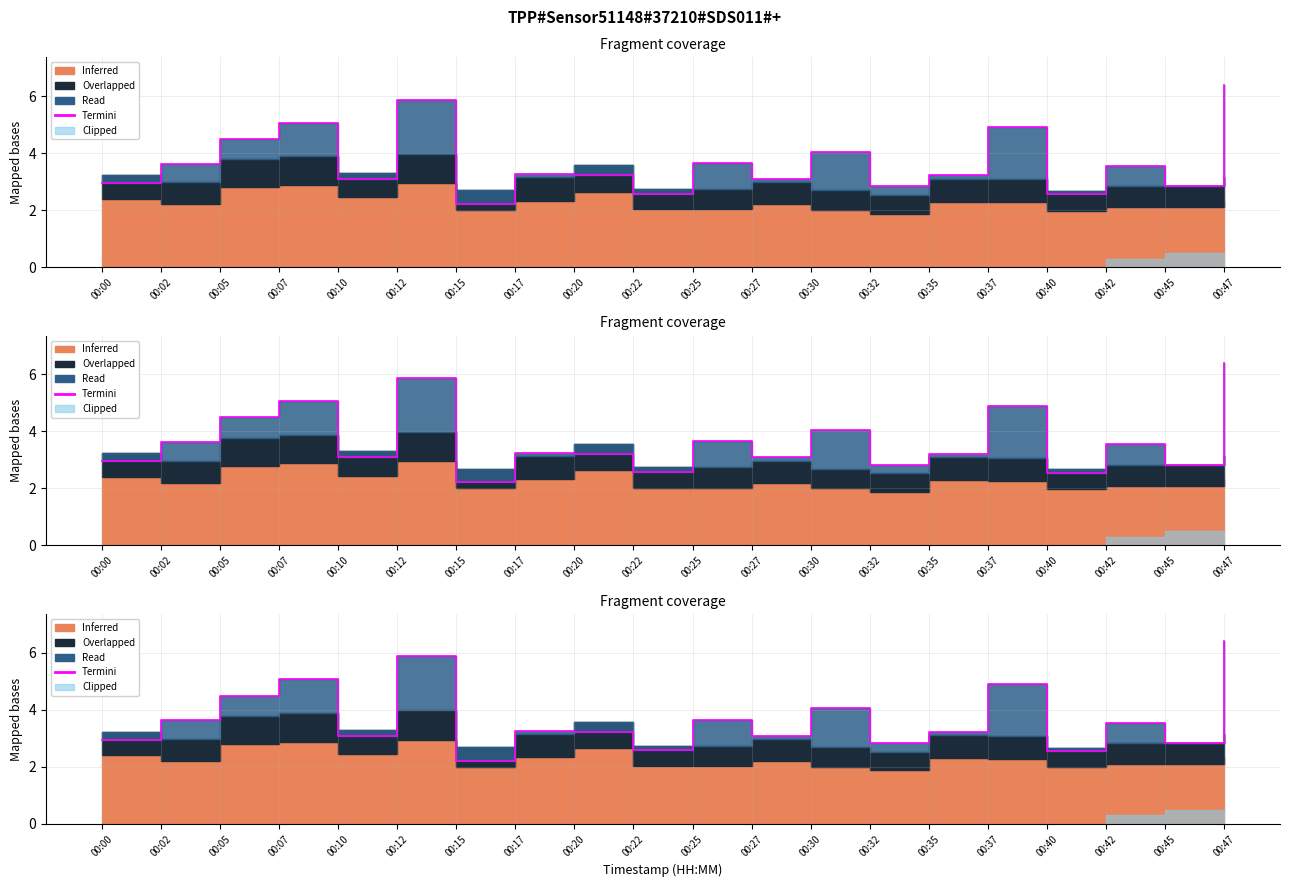

Which category has the highest value across all series?

00:47